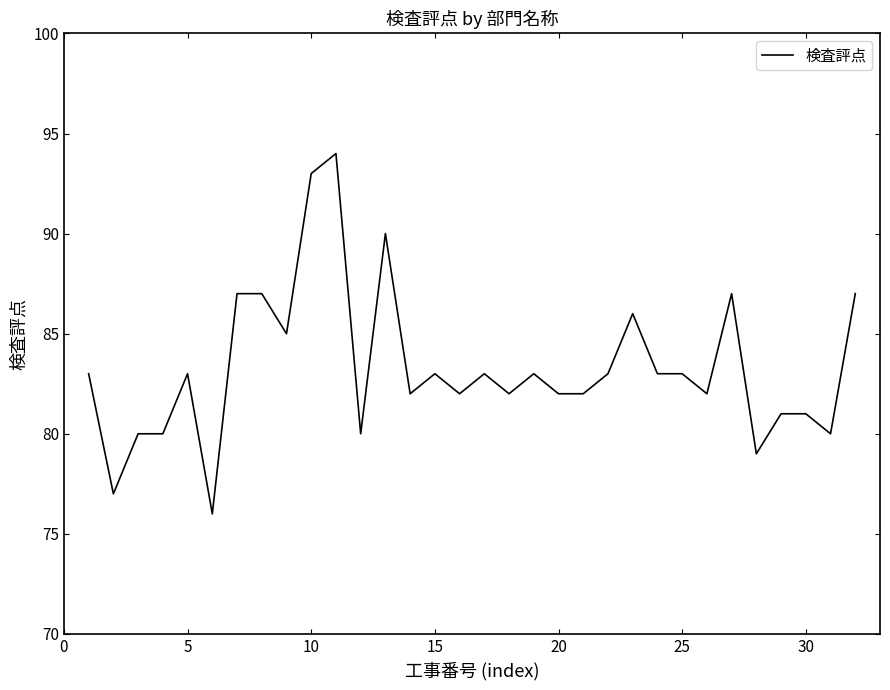

How many lines are shown in the chart?

1